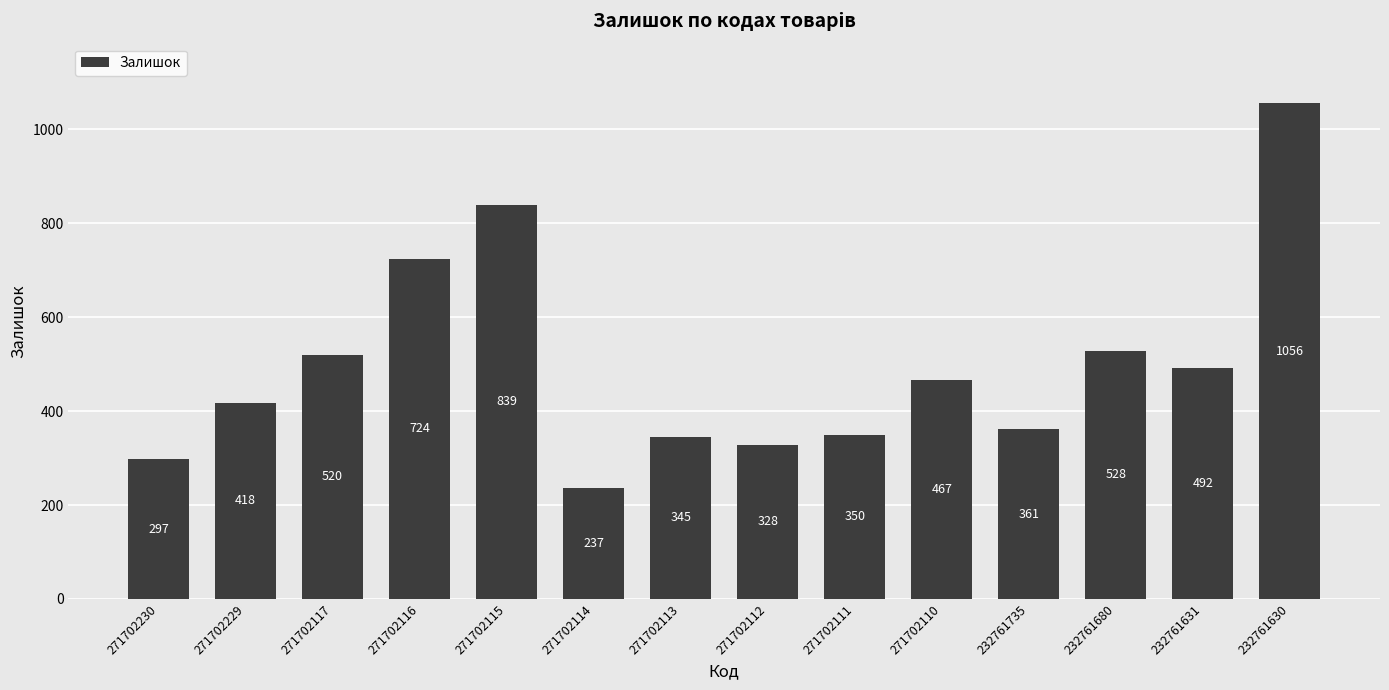

True or false: the data shows 723 at 271702229.

False